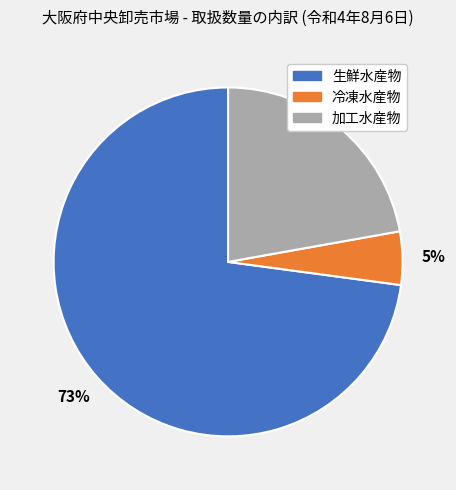

How many segments does this pie chart have?

3